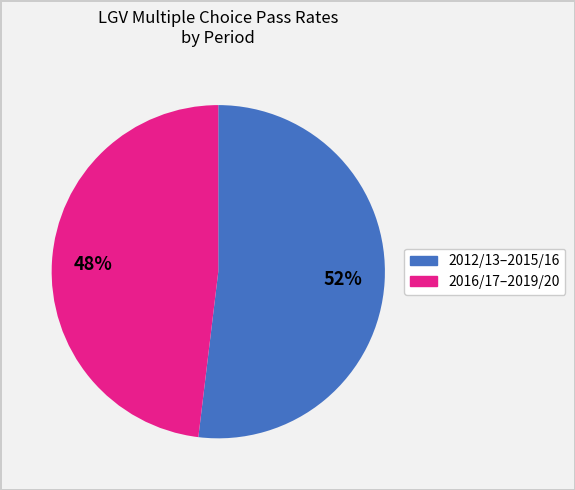

Is there any slice that represents more than half of the pie?

Yes